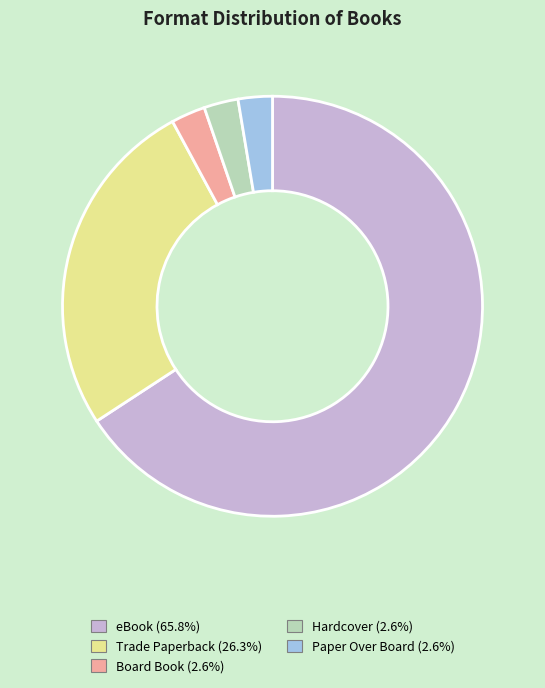

Which has a higher value, Paper Over Board or eBook?

eBook